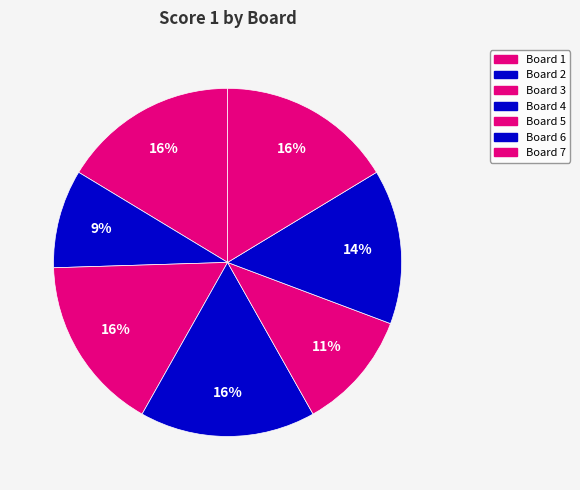

Combined, what portion of the pie is Board 4 and Board 7?

32.7%